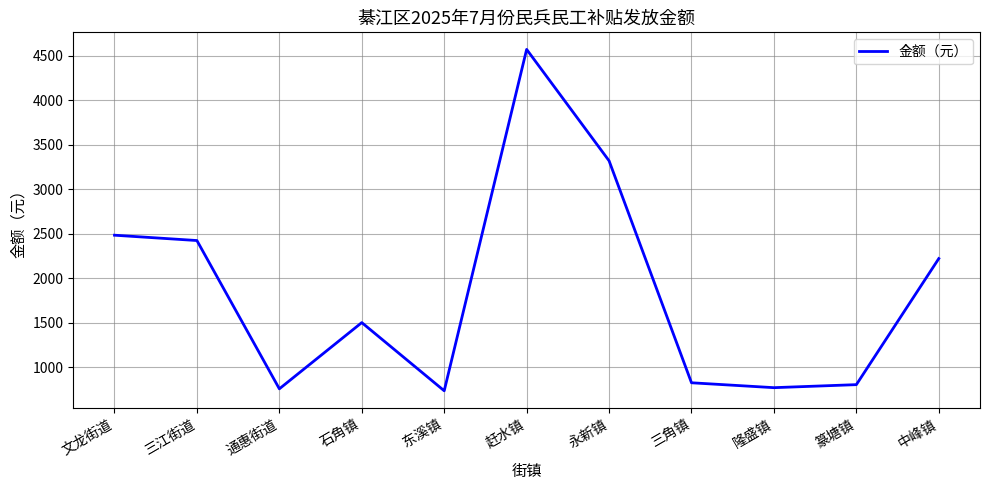

What is the greatest value displayed?

4573